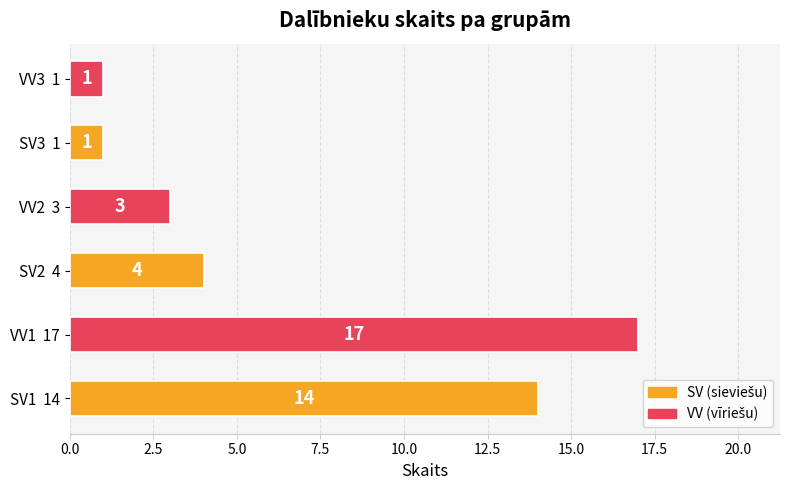

Count the values in the range 1 to 14.

5